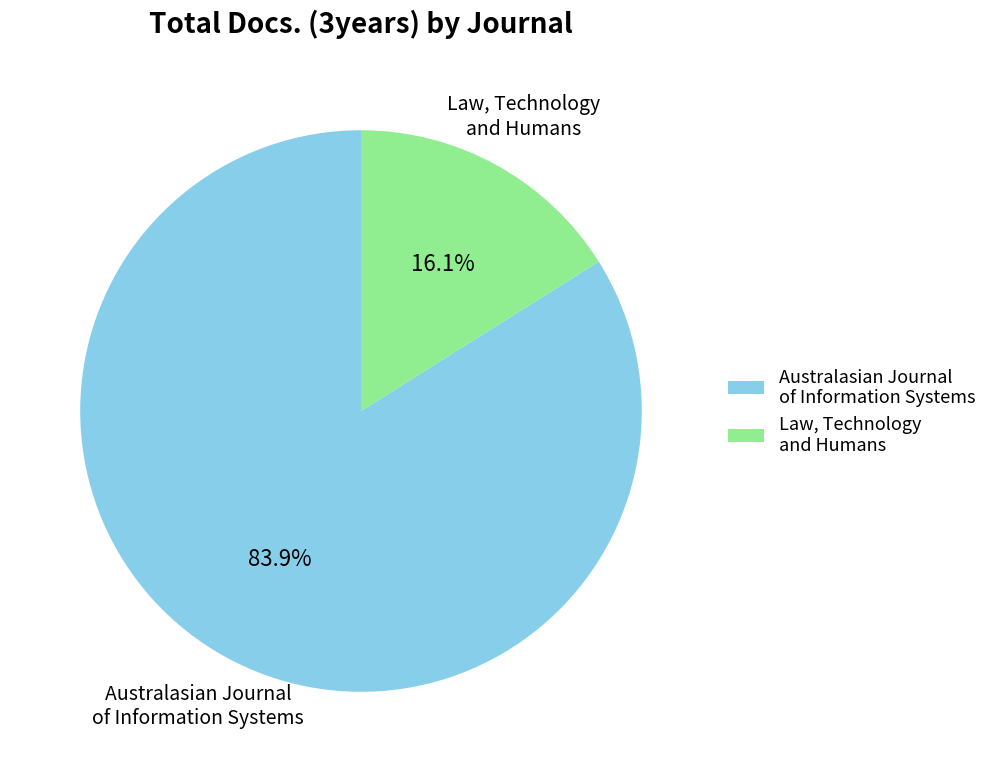

To the nearest percent, what portion does Australasian Journal of Information Systems represent?

84%